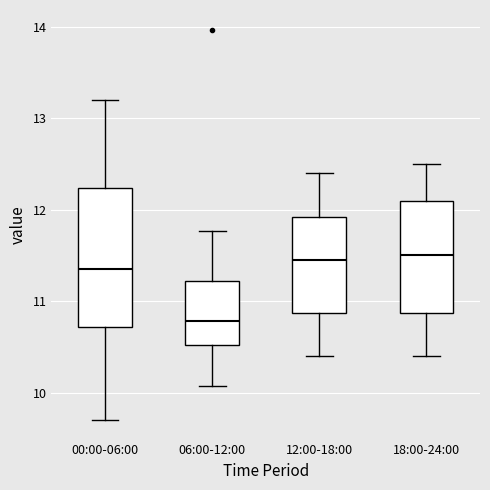

Reading left to right, read every box against the y-axis: the position of its median line, the range the box covers, and the ends of its whiskers. The values are not printed on the chart, so give them approximately, as read against the axis.

00:00-06:00: median 11.4, box 10.7 to 12.2, whiskers 9.7 to 13.2
06:00-12:00: median 10.8, box 10.5 to 11.2, whiskers 10.1 to 11.8
12:00-18:00: median 11.5, box 10.9 to 11.9, whiskers 10.4 to 12.4
18:00-24:00: median 11.5, box 10.9 to 12.1, whiskers 10.4 to 12.5